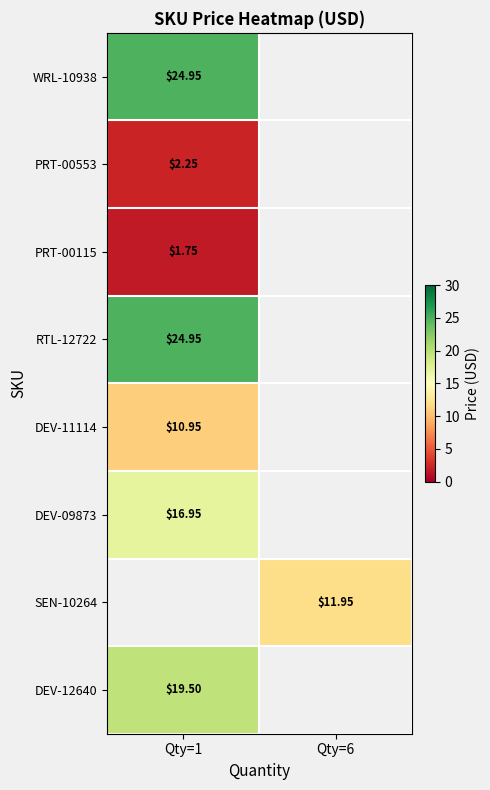

What is the smallest value displayed?

1.8